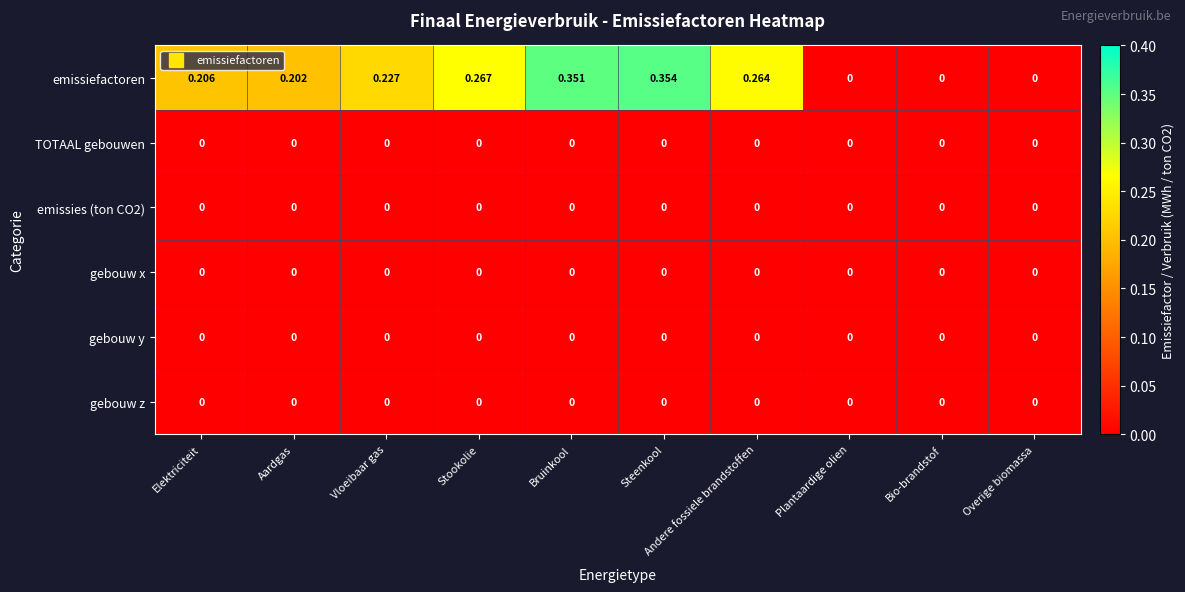

Which series has the largest range (max minus min)?

emissiefactoren